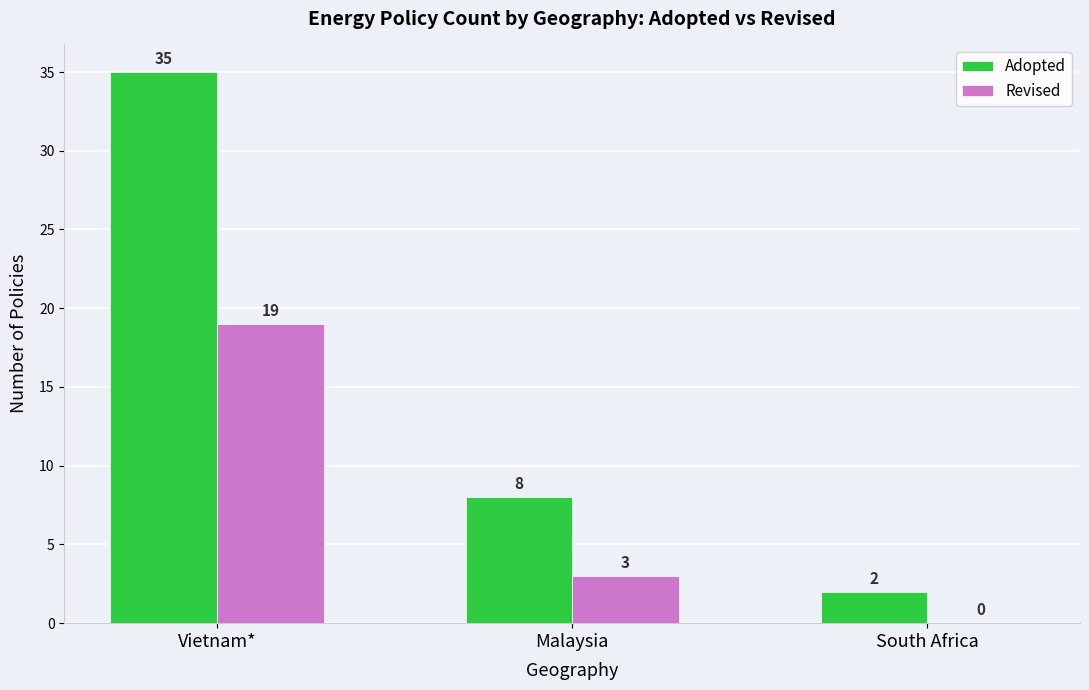

True or false: Adopted has a value of 2 at South Africa.

True